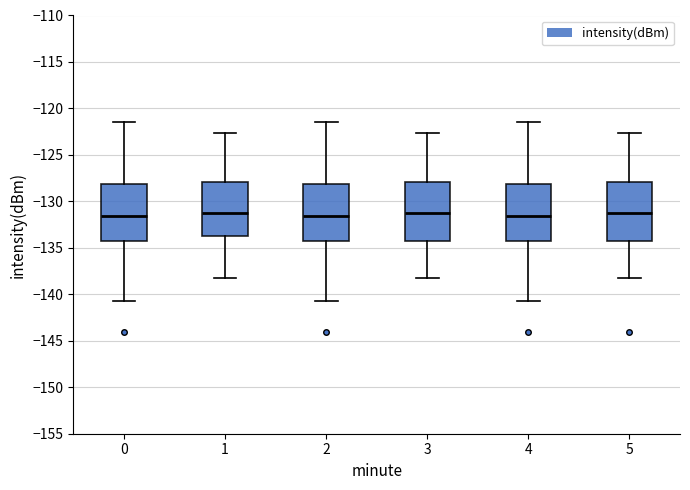

Where is the upper edge of the box at x = 0 on the y-axis? The values are not printed on the chart, so give them approximately, as read against the axis.

-128.0